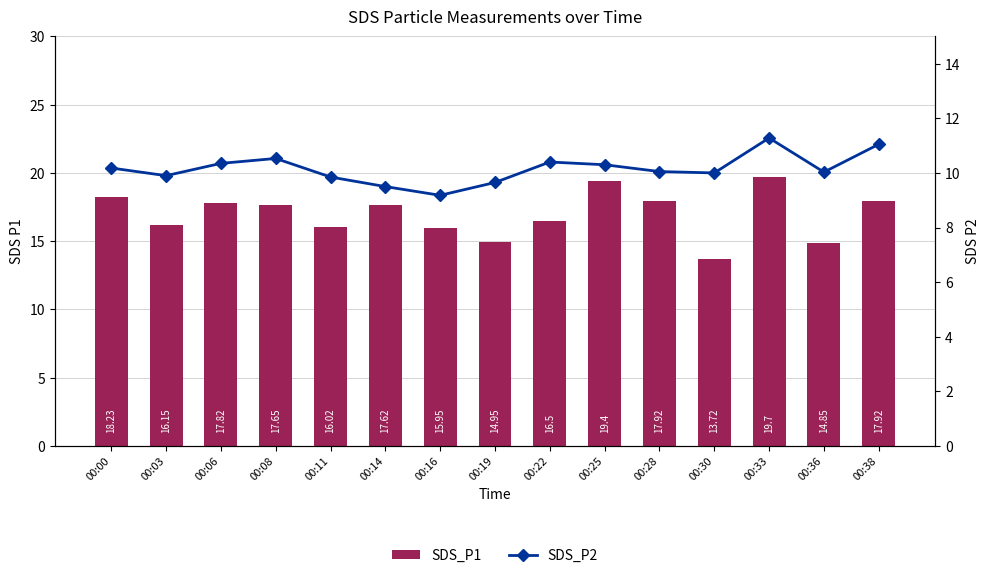

What is the total value across all series at 00:22?

26.9